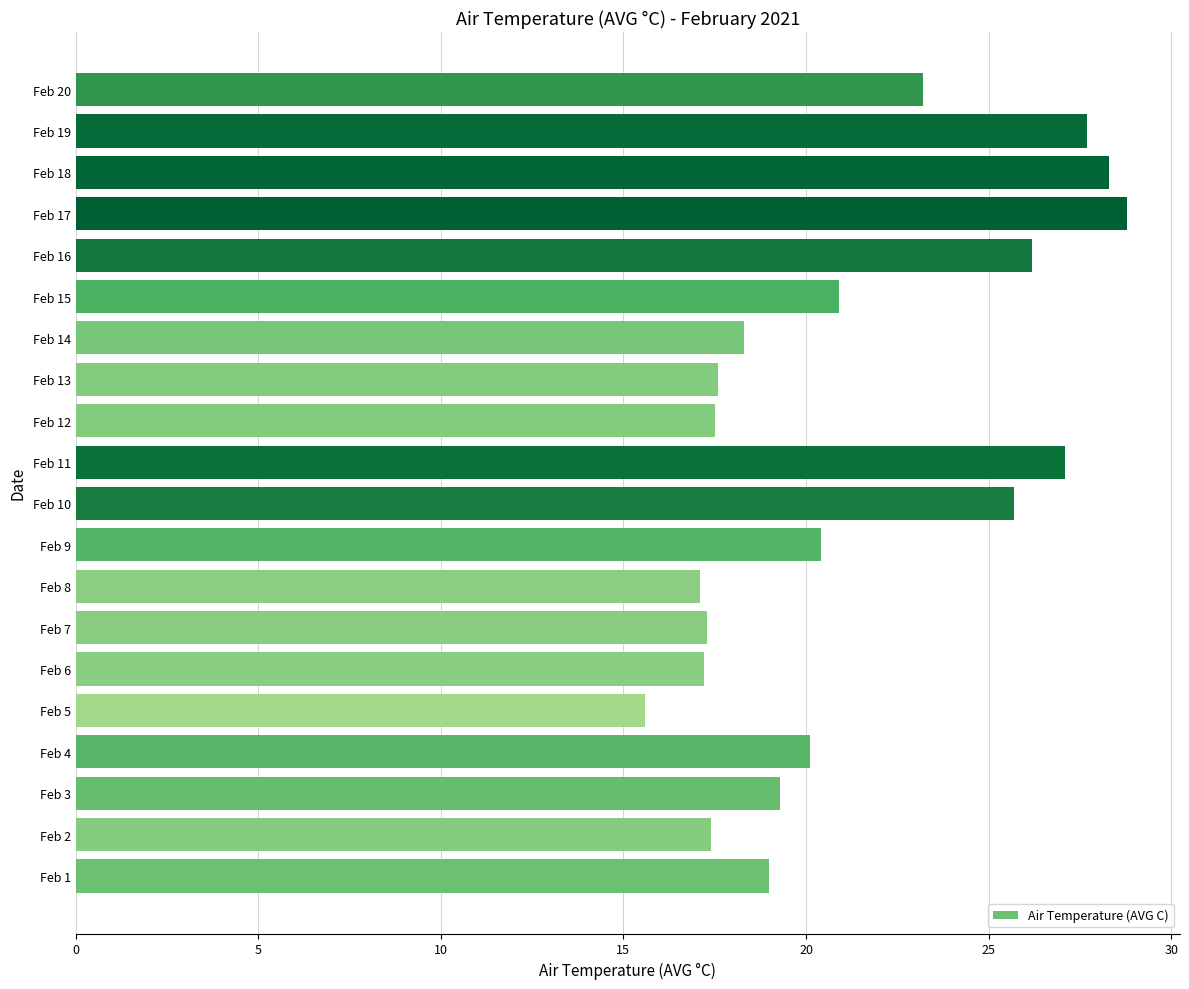

What is the approximate value at Feb 12?

17.5